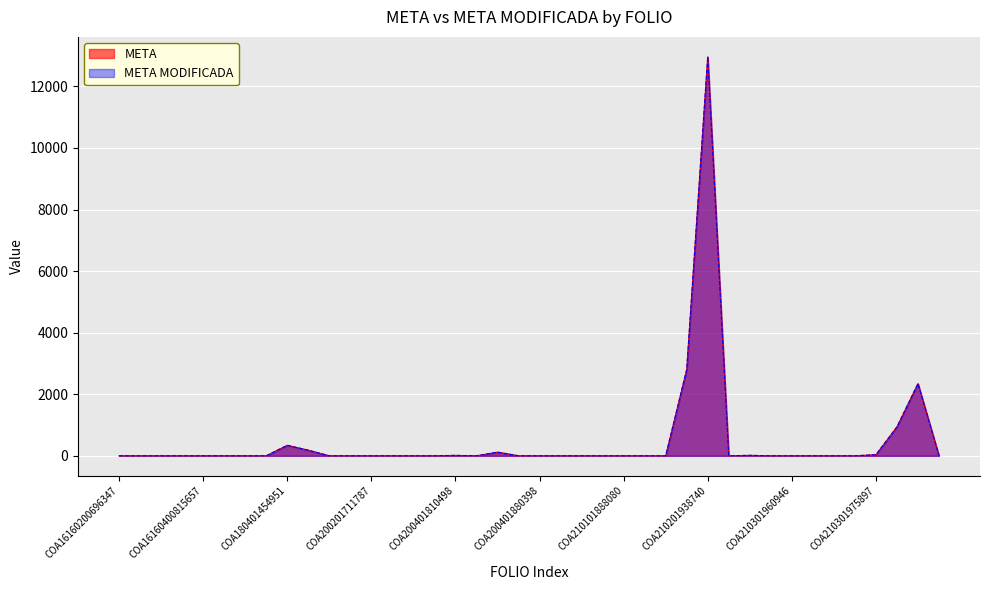

What is the sum of all META values?

19792.7